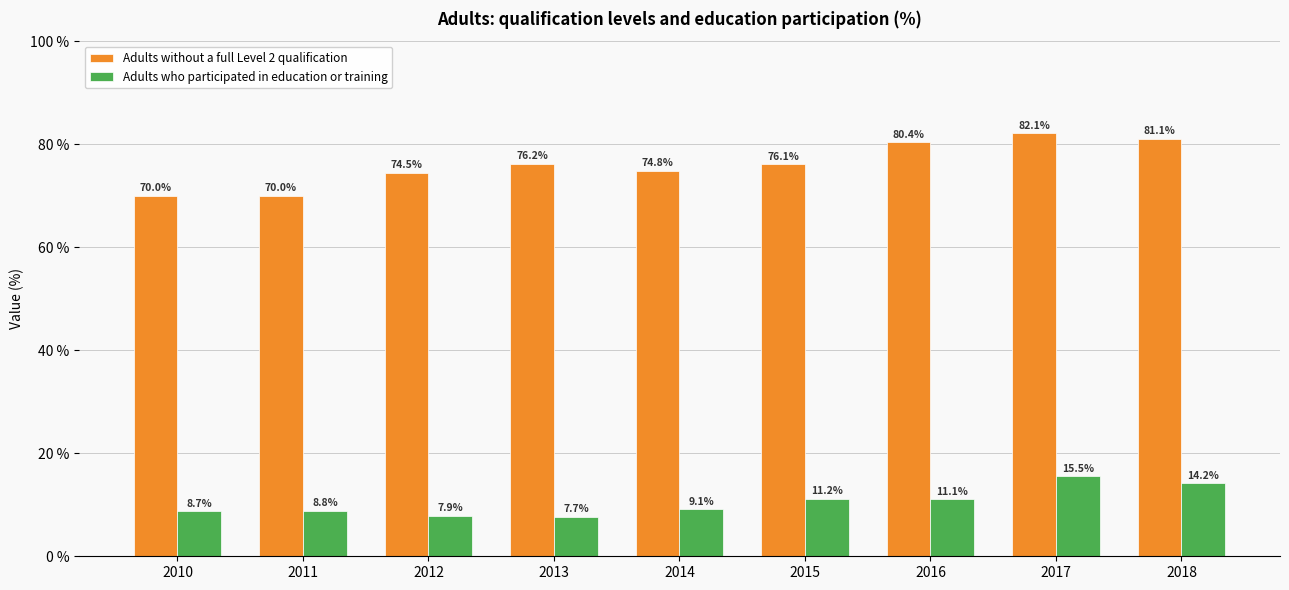

How many data points does each series have?

9